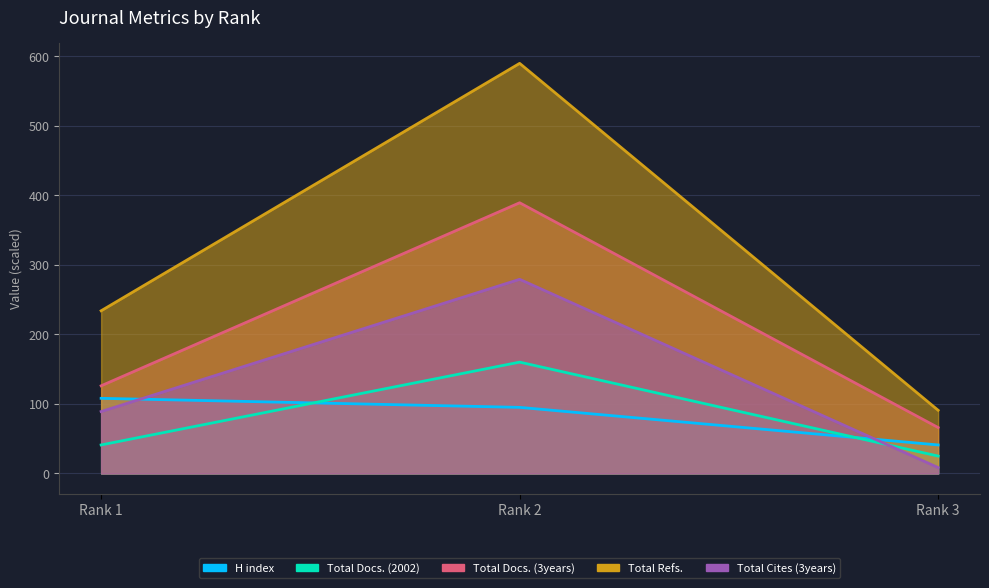

Which series has the largest total across all categories?

Total Refs.